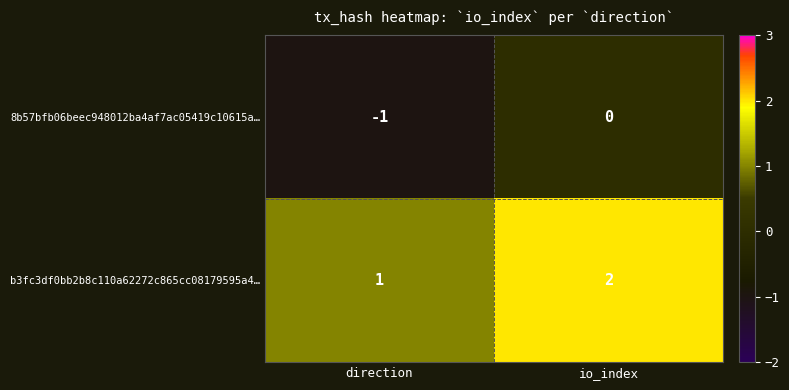

Reading right to left, list all the values displayed in this chart.

8b57bfb06beec948012ba4af7ac05419c10615a…: io_index=0	direction=-1
b3fc3df0bb2b8c110a62272c865cc08179595a4…: io_index=2	direction=1